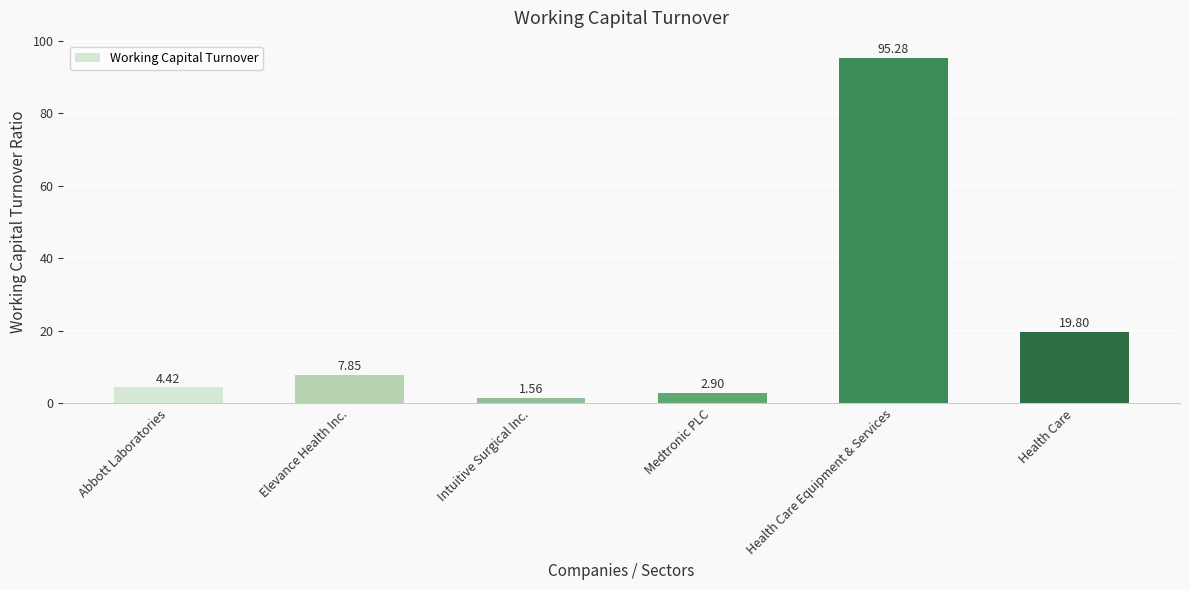

At which category does the chart reach its peak across all series?

Health Care Equipment & Services